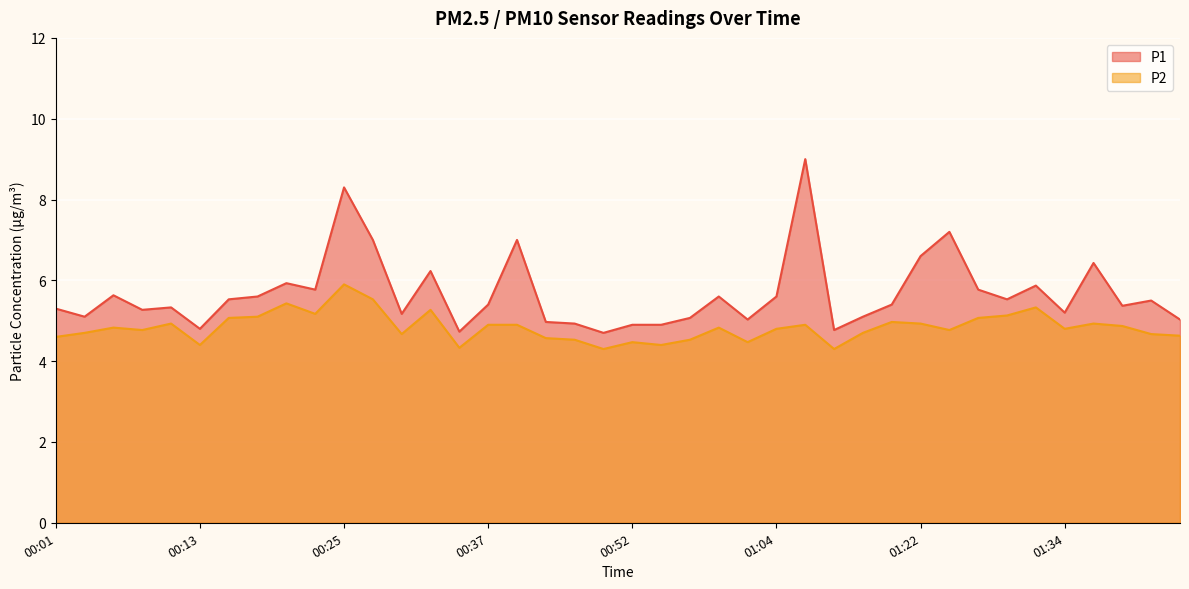

True or false: P1 and P2 cross at least once.

False